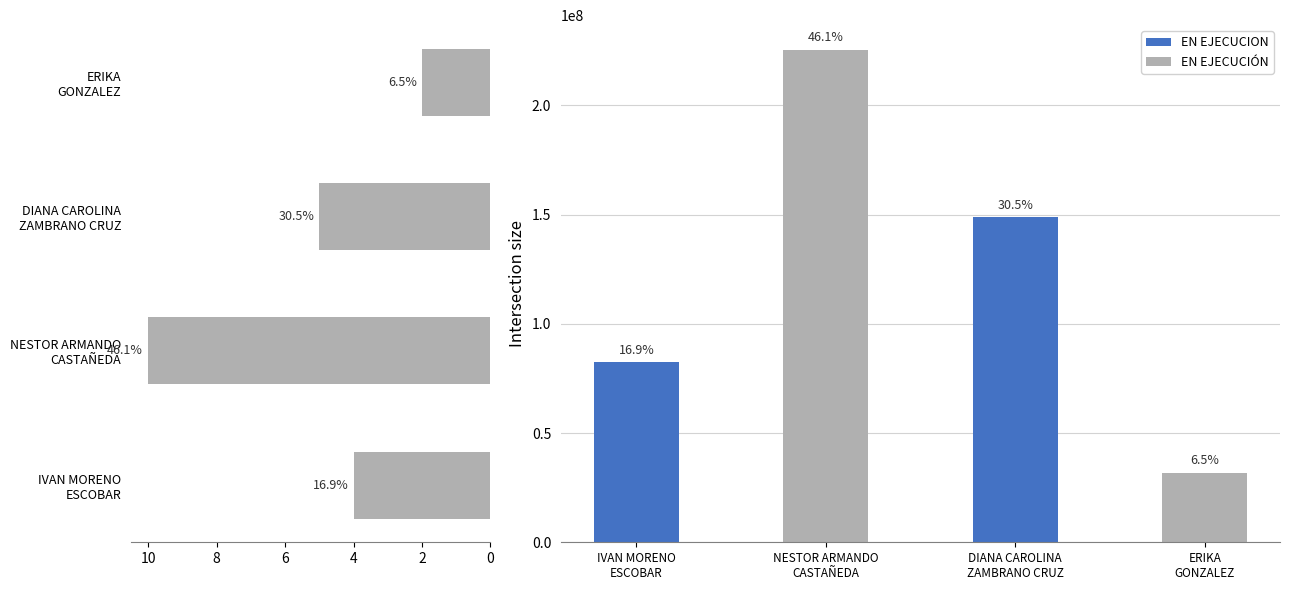

Reading left to right, transcribe all the data shown in this chart.

Contract Count: 4	10	5	2
VALOR TOTAL: 82420800	225448136	148872000	31830456